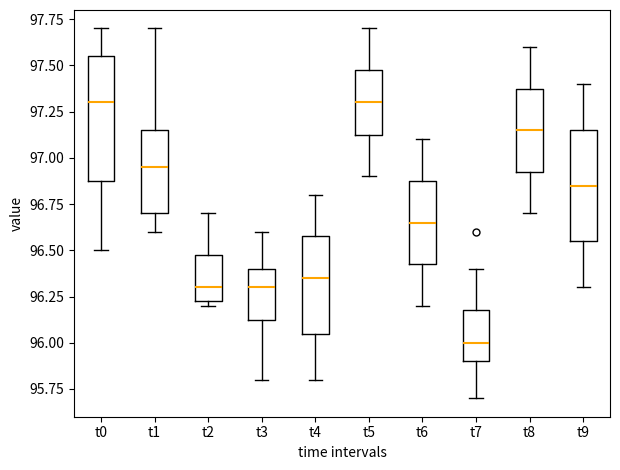

Which box is the tallest, from its lower edge to its upper edge?

t0